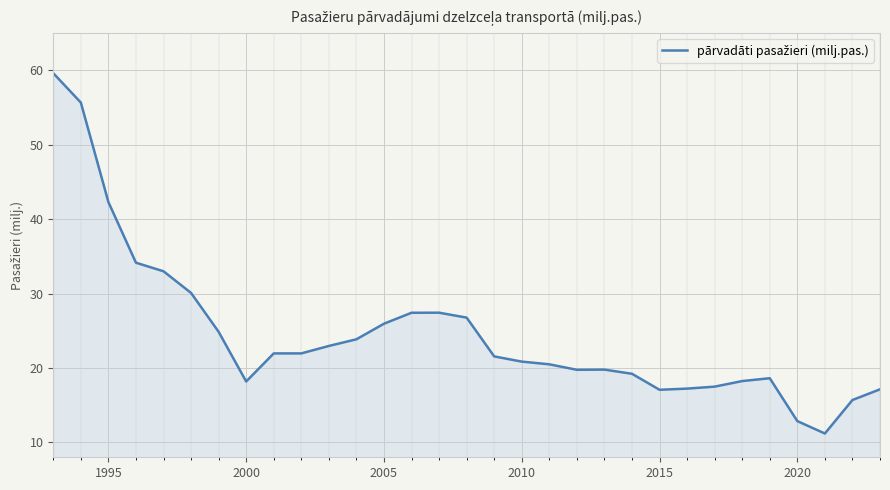

What is the minimum value shown in the chart?

11.2